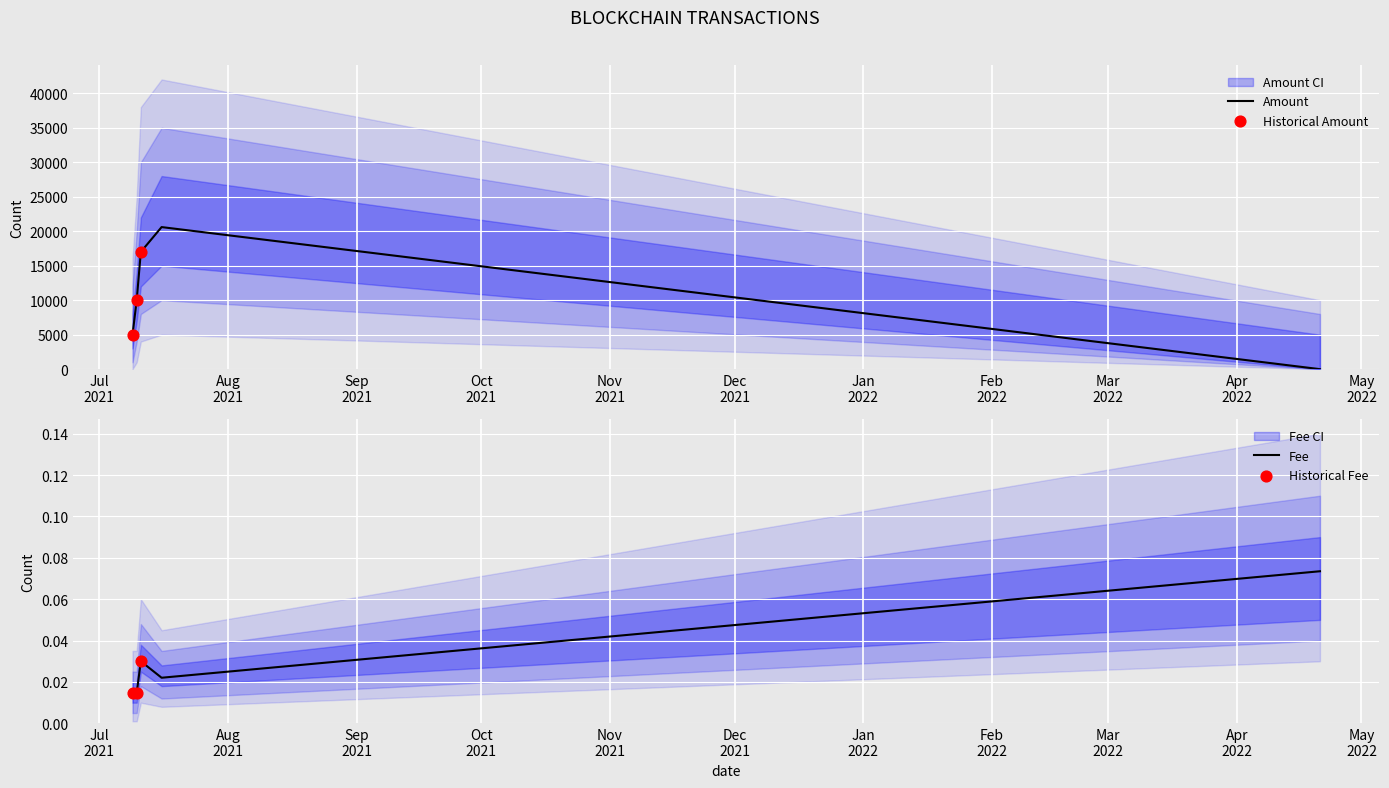

What are all the series names shown in the legend?

Amount, Fee